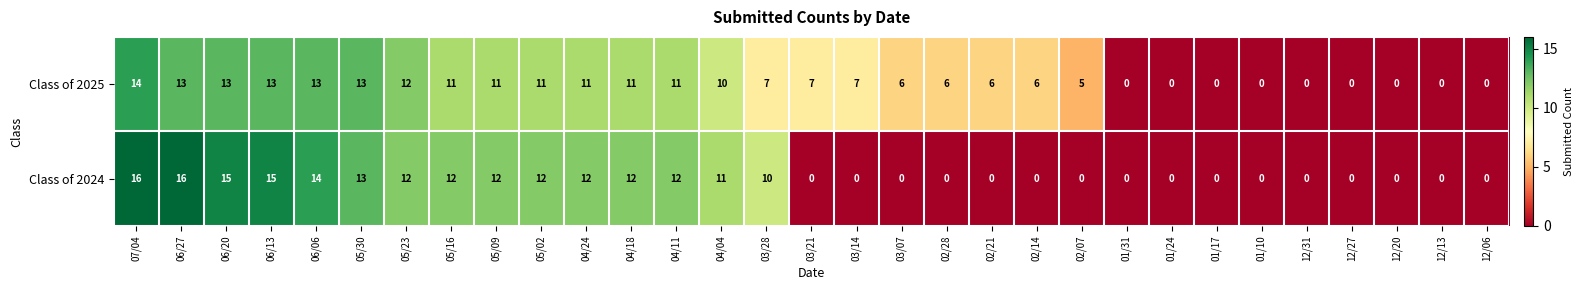

At which category is the sum across all series the highest?

07/04